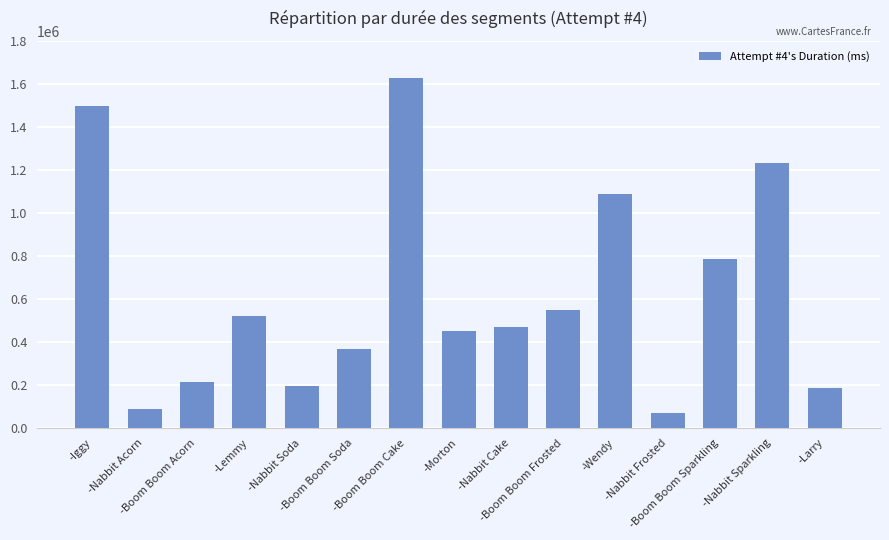

What is the sum of all values?

9335322